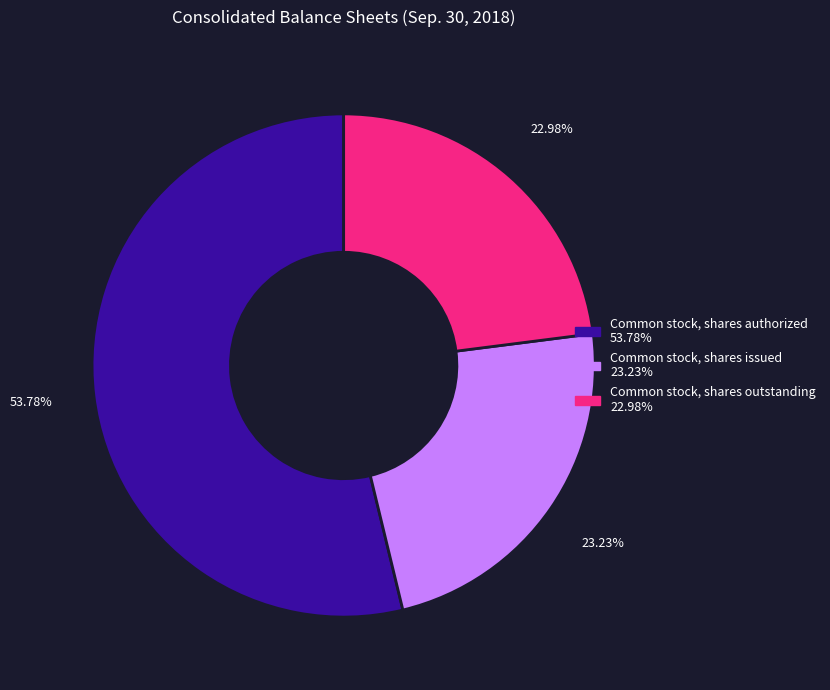

To the nearest percent, what is the combined percentage of Common stock, shares authorized and Common stock, shares outstanding?

77%